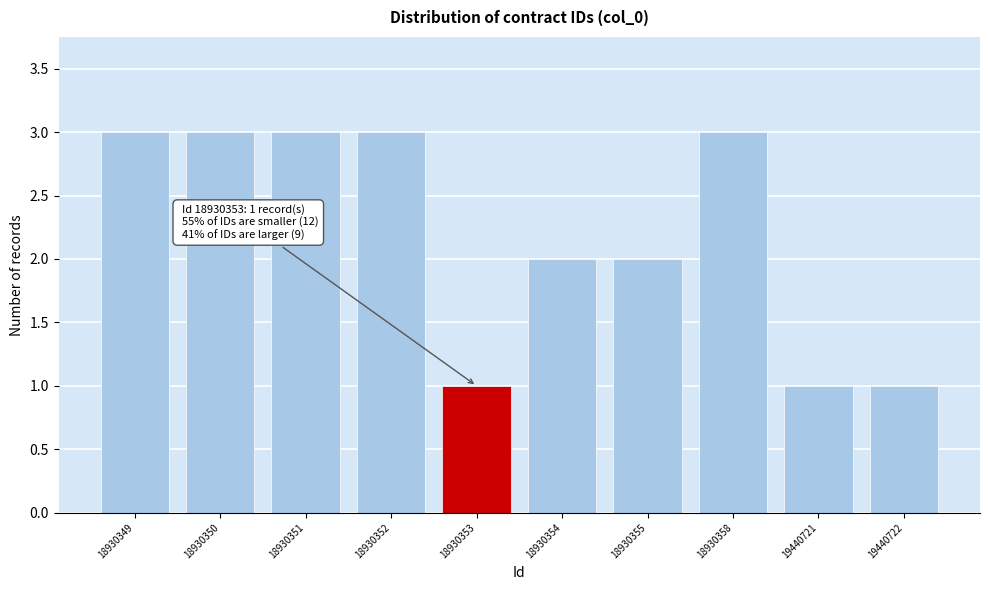

Reading left to right, transcribe all the data shown in this chart.

18930349=3	18930350=3	18930351=3	18930352=3	18930353=1	18930354=2	18930355=2	18930358=3	19440721=1	19440722=1